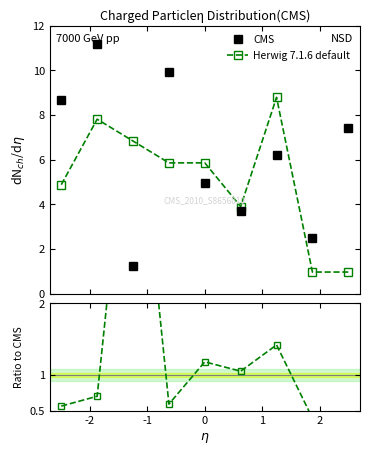

True or false: CMS has more than 0 points higher than both neighbors.

True